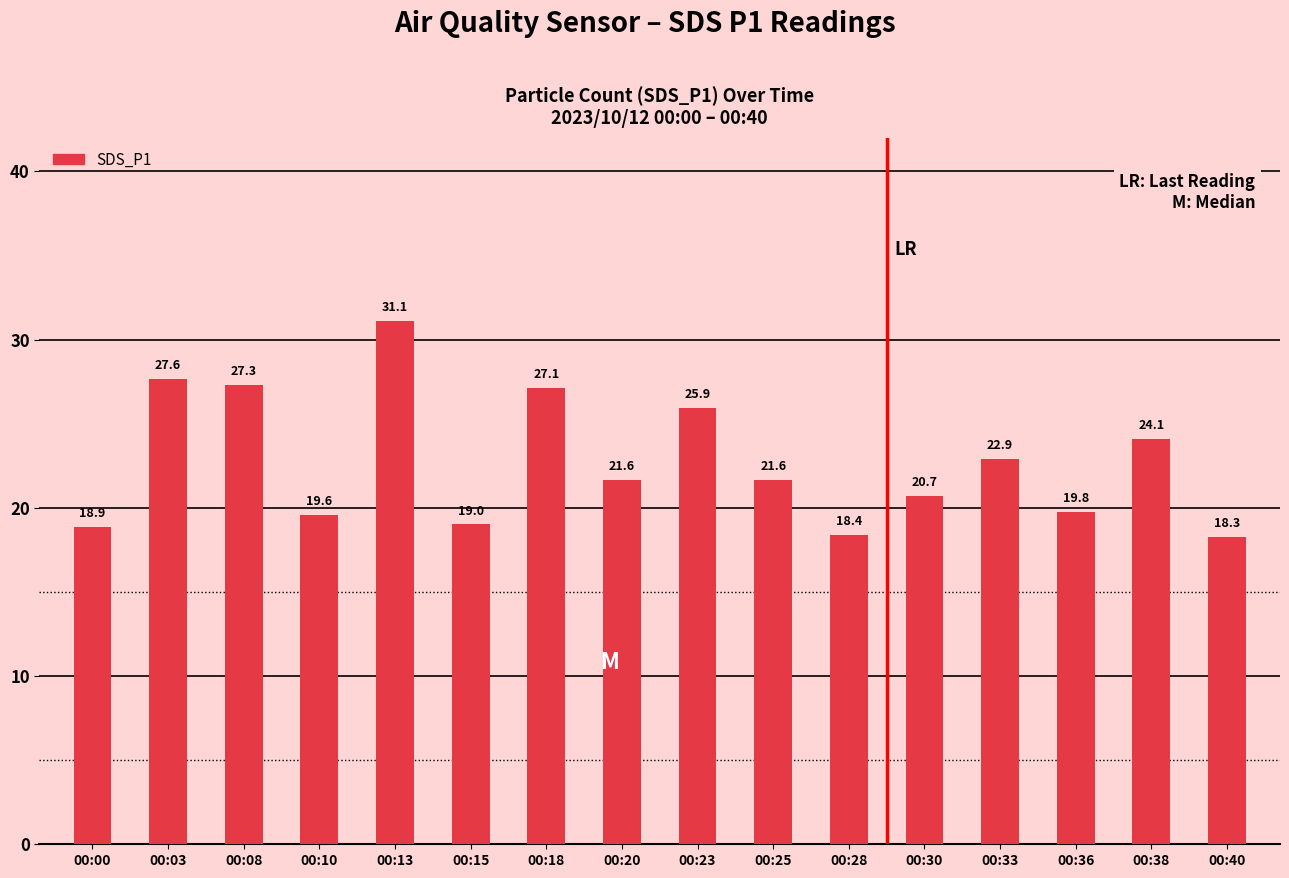

True or false: the data shows 9.2 at 00:30.

False